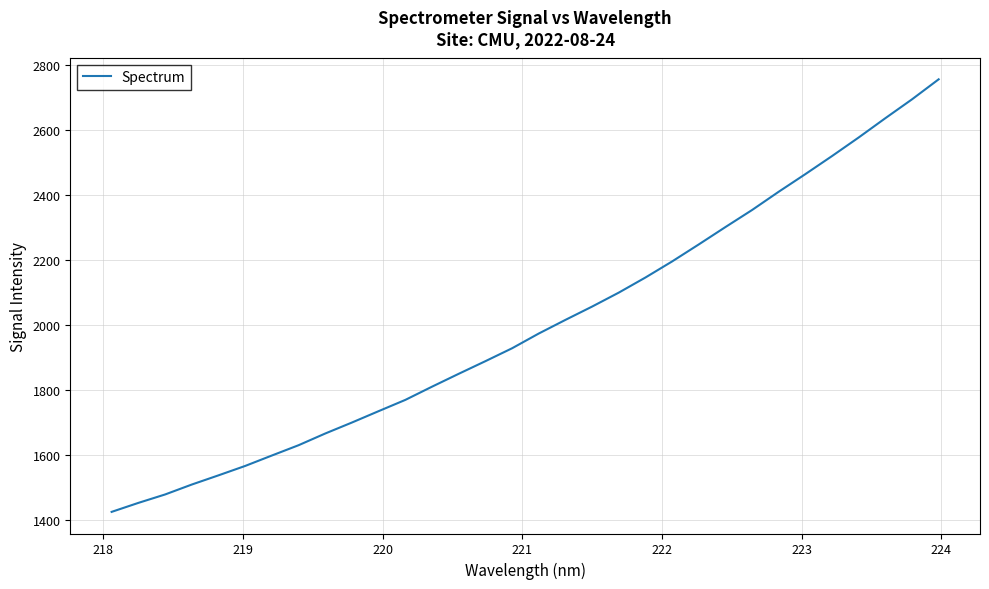

What is the greatest value displayed?

2757.2